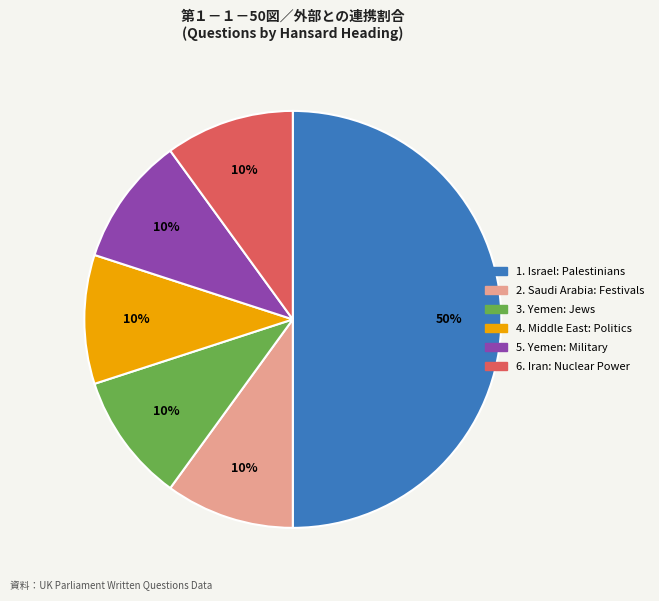

To the nearest percent, what is the average slice percentage?

17%